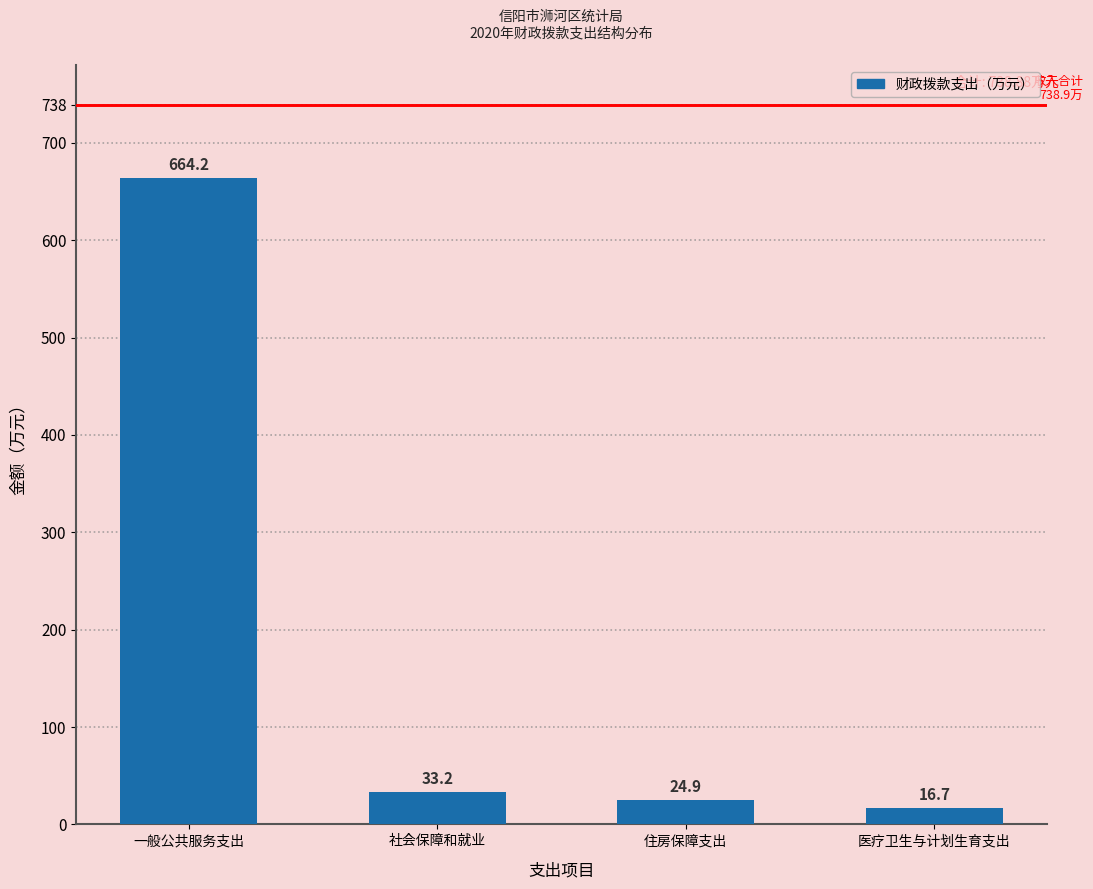

Reading left to right, what are all the values shown in this chart?

一般公共服务支出=664.2	社会保障和就业=33.2	住房保障支出=24.9	医疗卫生与计划生育支出=16.7